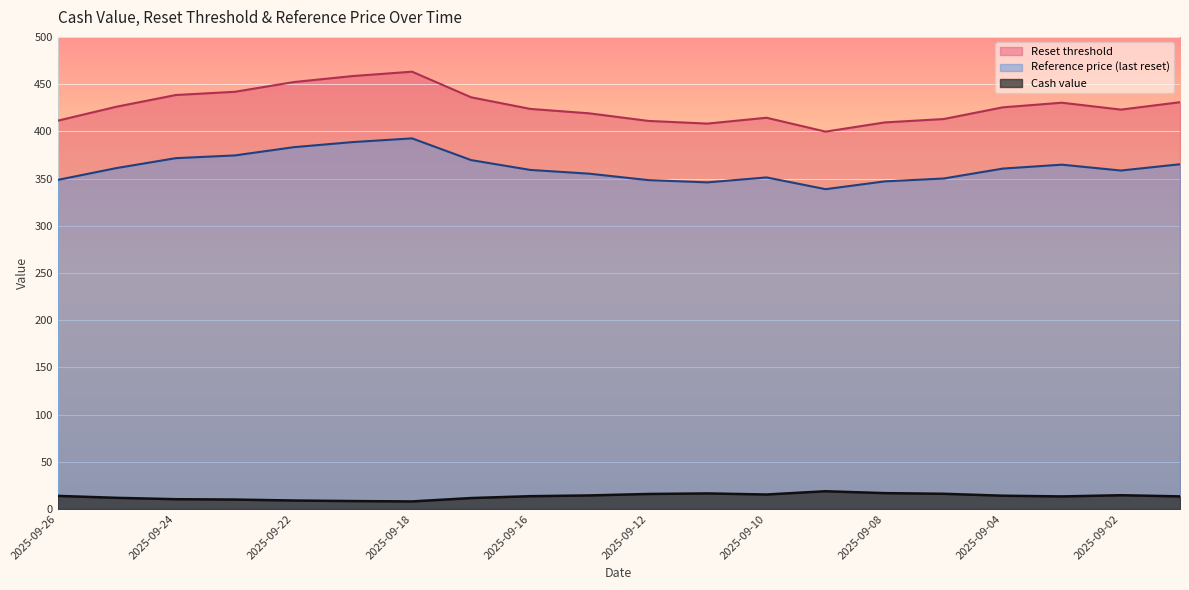

What is the total value across all series at 2025-09-12?

775.2